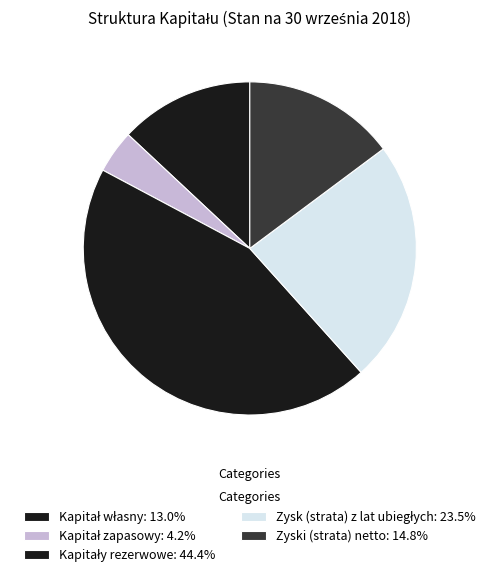

Which slice is the smallest?

Kapitał zapasowy